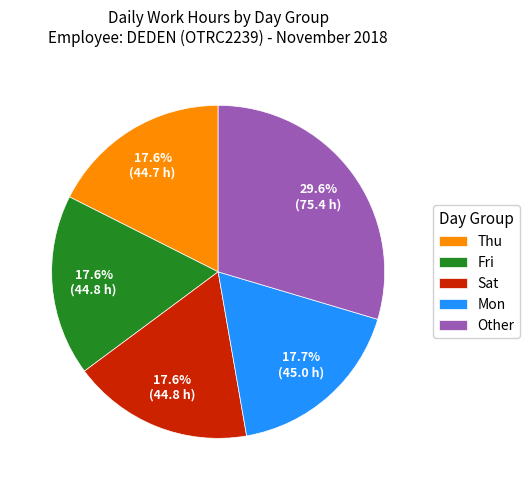

Approximately how many times larger is the value at Sat compared to Thu?

1.0